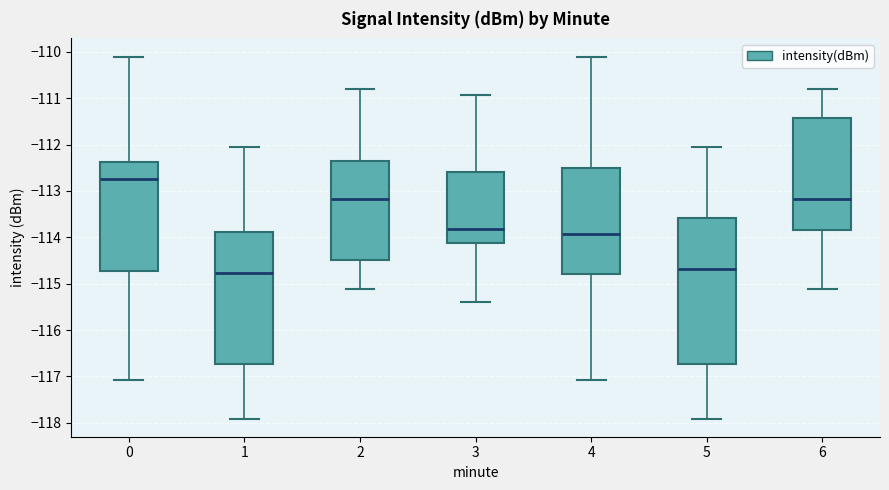

Which box is the tallest, from its lower edge to its upper edge?

5